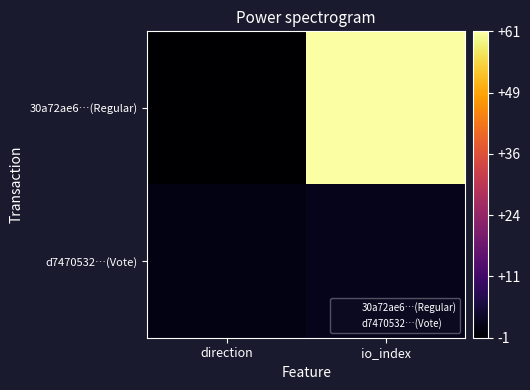

What is the greatest value displayed?

61